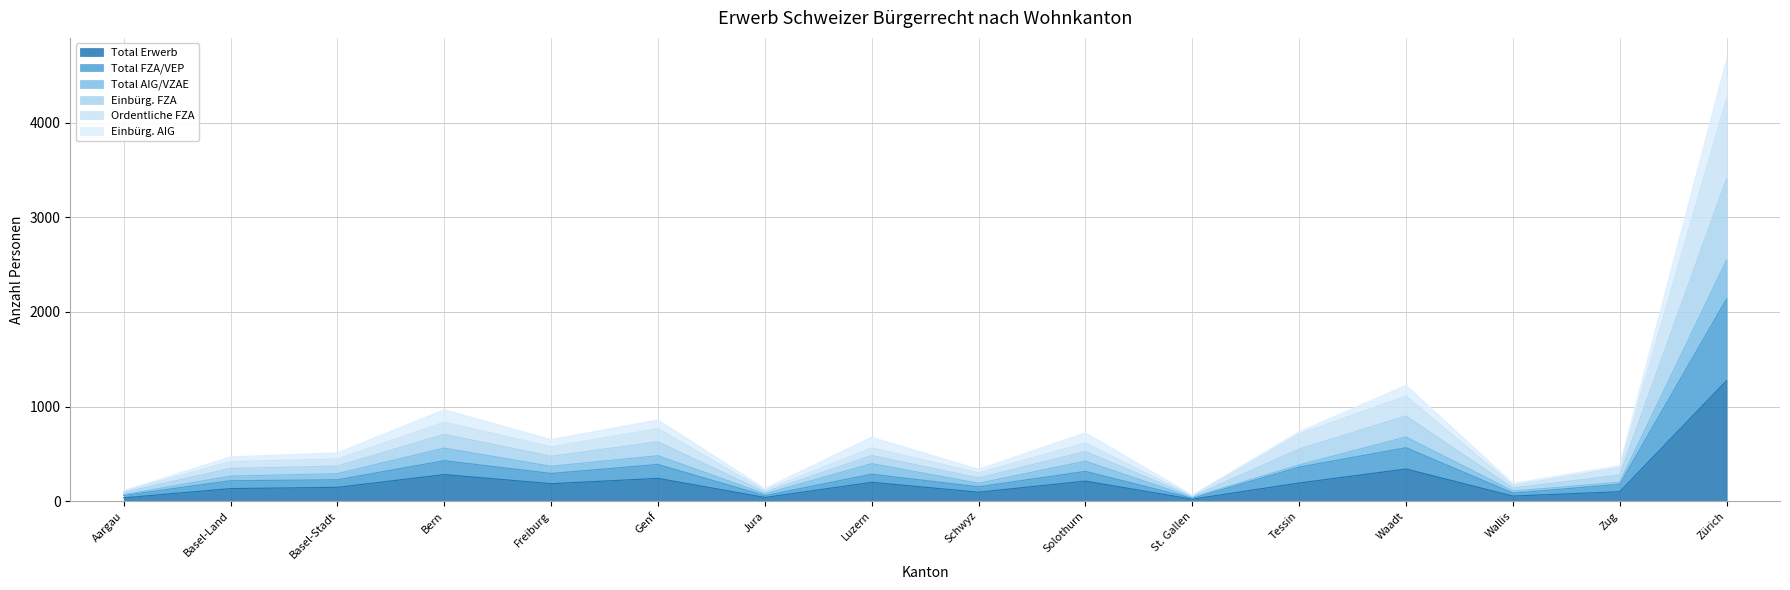

Which category has the highest value in the Total Erwerb series?

Zürich